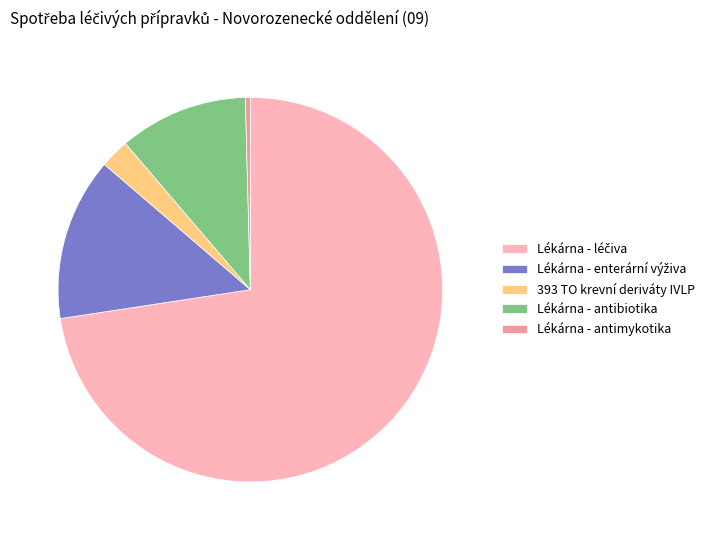

Combined, do 393 TO krevní deriváty IVLP and Lékárna - antimykotika account for over 50%?

No